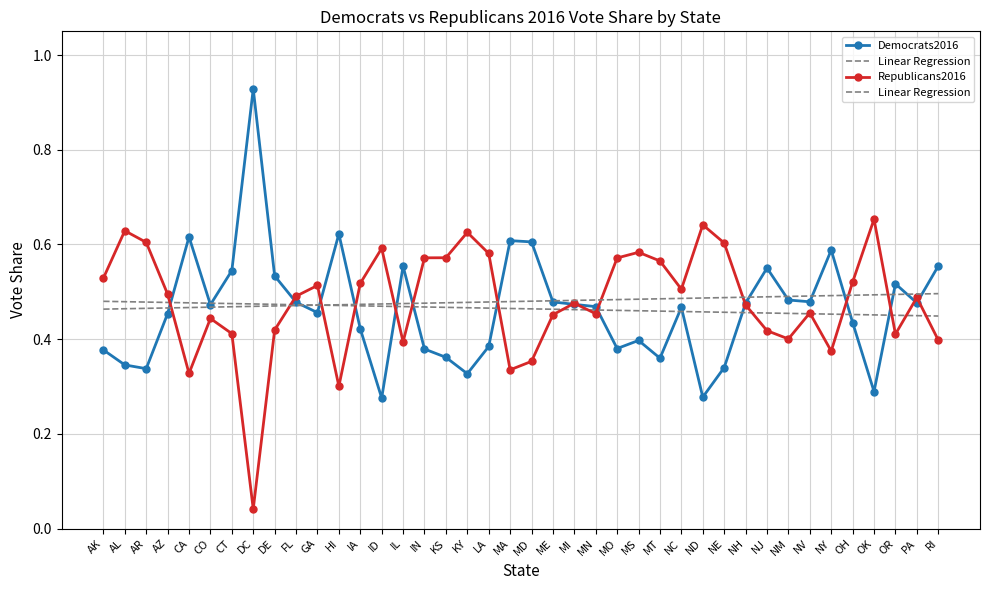

The value of Democrats2016 at KS is 0.4. True or false?

True